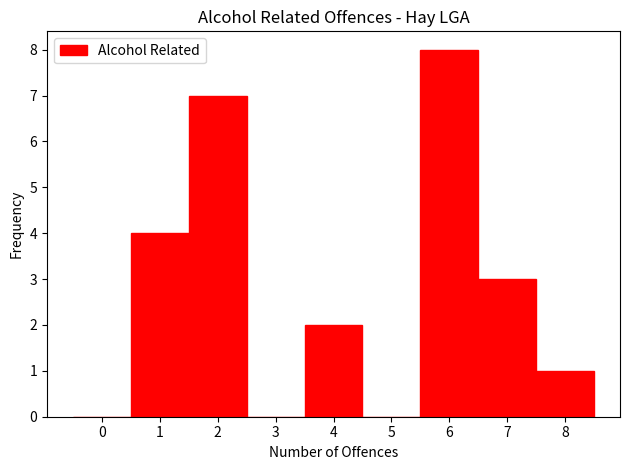

Reading left to right, transcribe this chart: for each bar, give the range it covers on the x-axis and its height. The values are not printed on the chart, so give them approximately, as read against the axis.

-0.5 to 0.5: 0
0.5 to 1.5: 4
1.5 to 2.5: 7
2.5 to 3.5: 0
3.5 to 4.5: 2
4.5 to 5.5: 0
5.5 to 6.5: 8
6.5 to 7.5: 3
7.5 to 8.5: 1